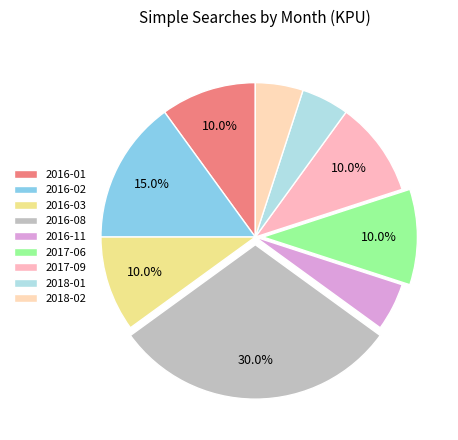

Does any single category account for the majority?

No